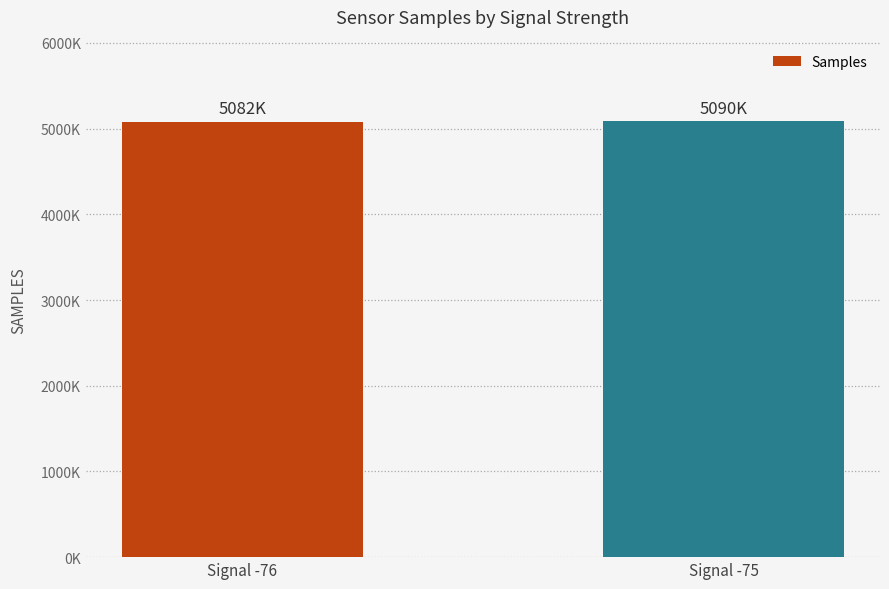

Which has a higher value, Signal -75 or Signal -76?

Signal -75